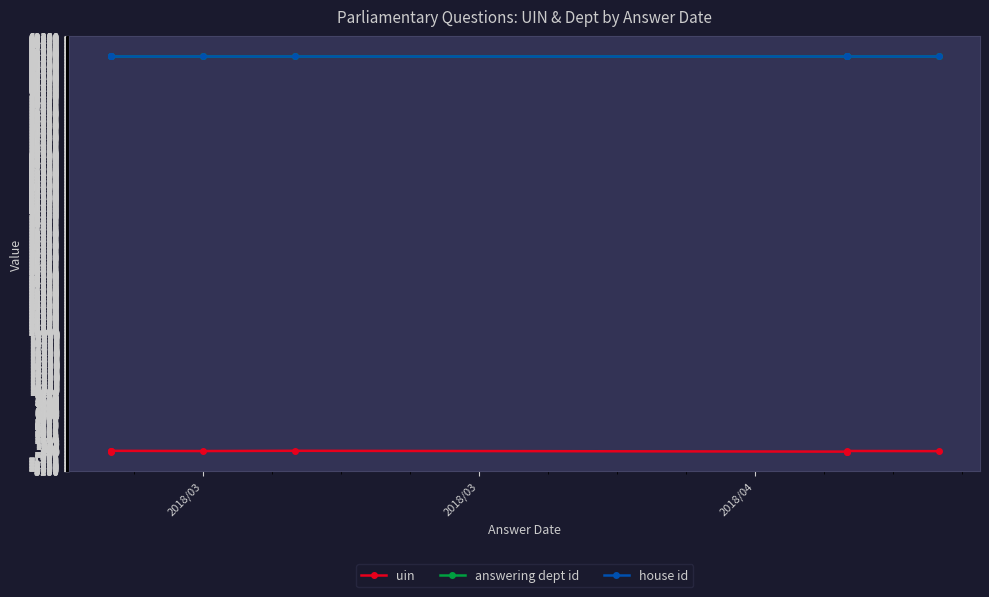

True or false: uin has more than 1 interior local peaks.

True